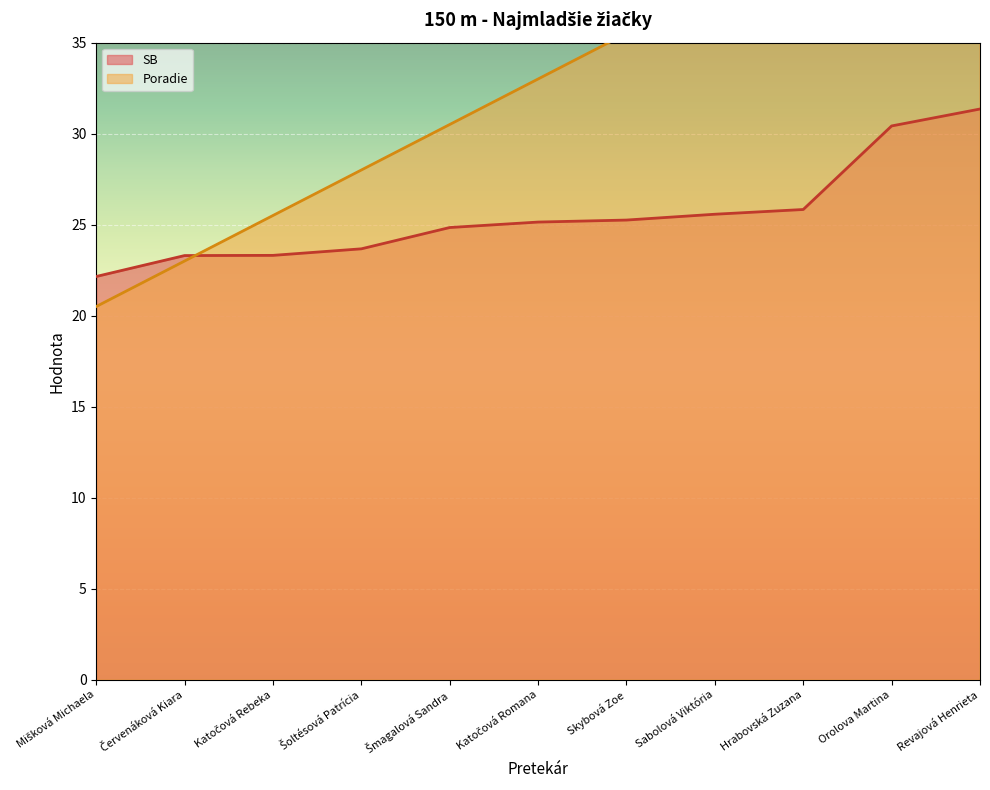

Does the chart display data point markers on the line(s)?

No